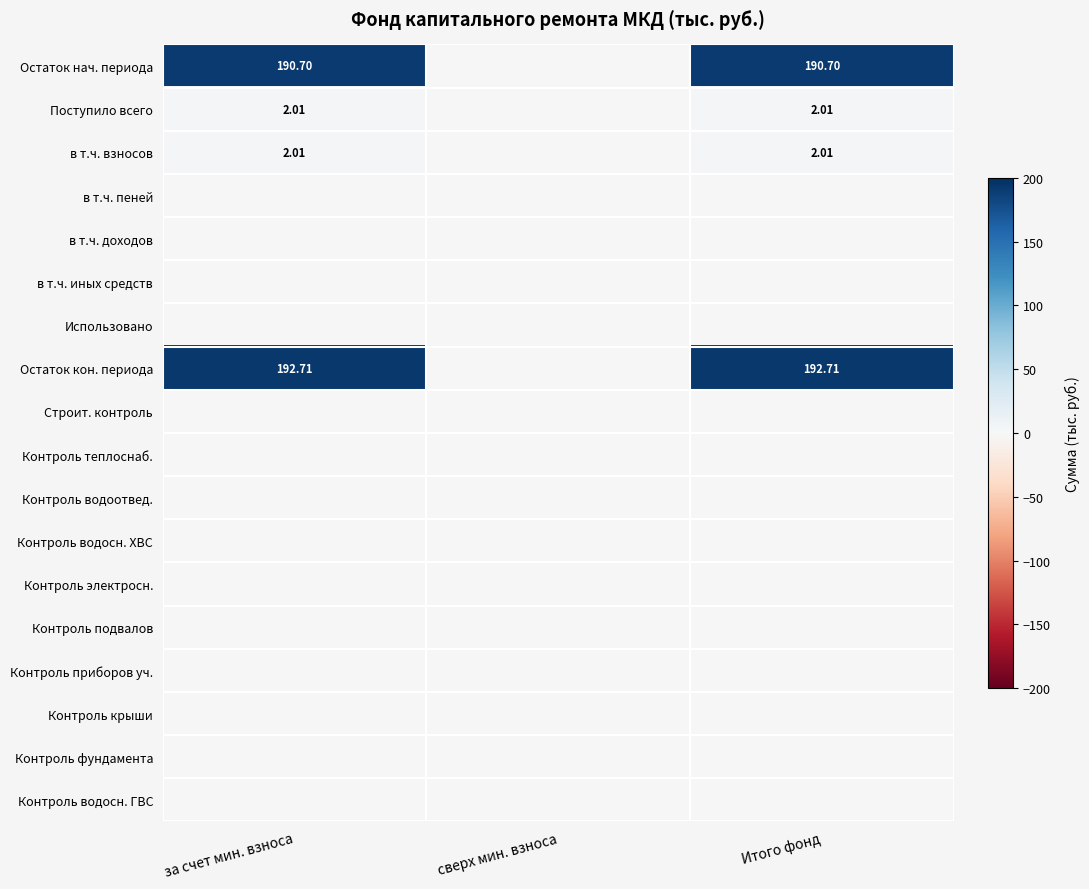

At which label does Остаток нач. периода reach its peak?

за счет мин. взноса